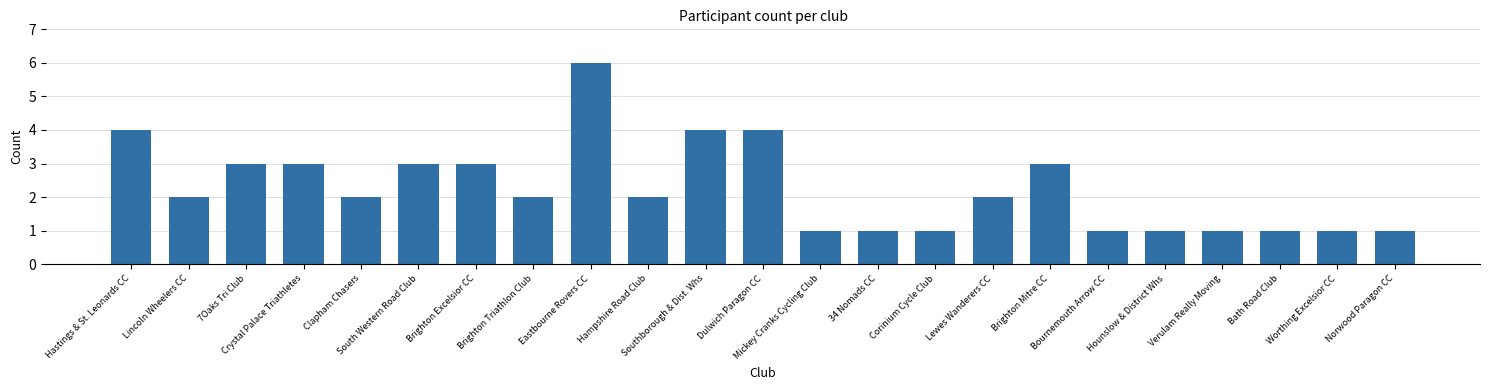

What position from the right is Mickey Cranks Cycling Club?

11